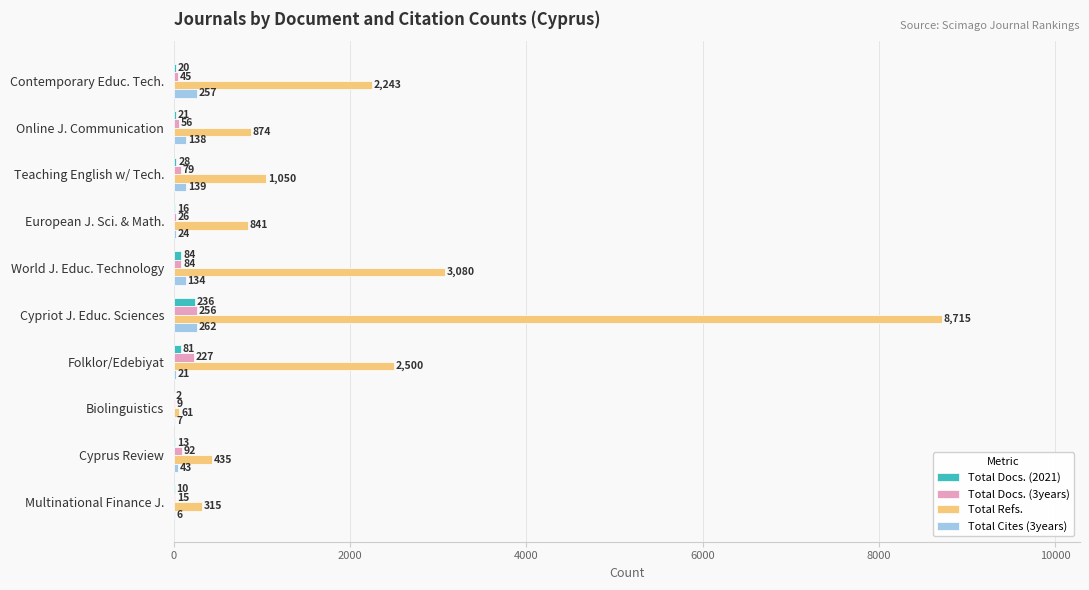

Count the number of categories in the chart.

10